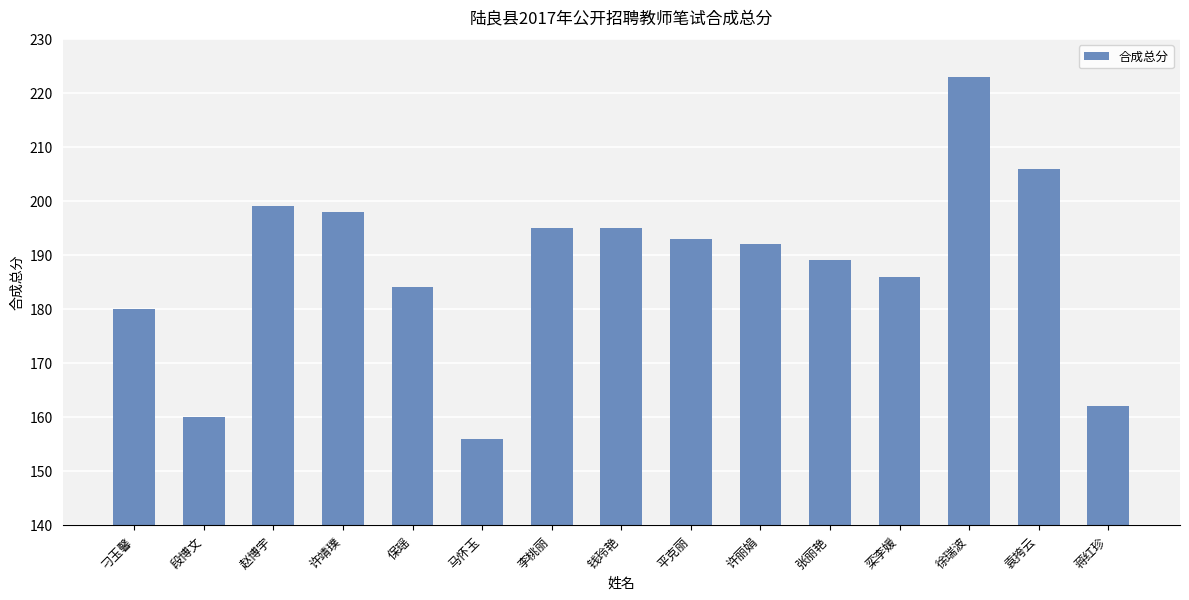

What position from the right is 袁挎云?

2